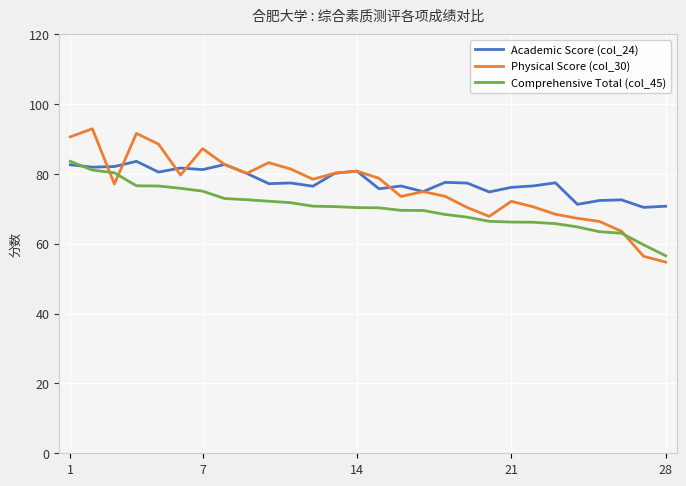

What is the minimum value shown in the chart?

54.8